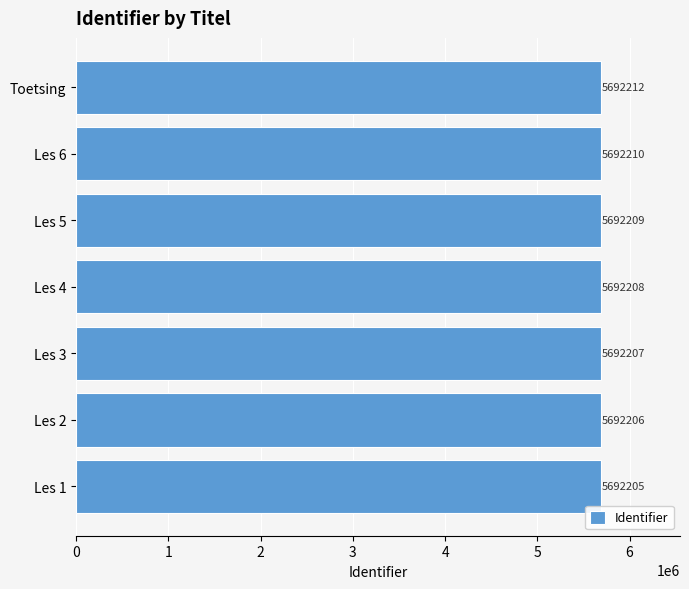

What is the difference between the maximum and minimum values?

7